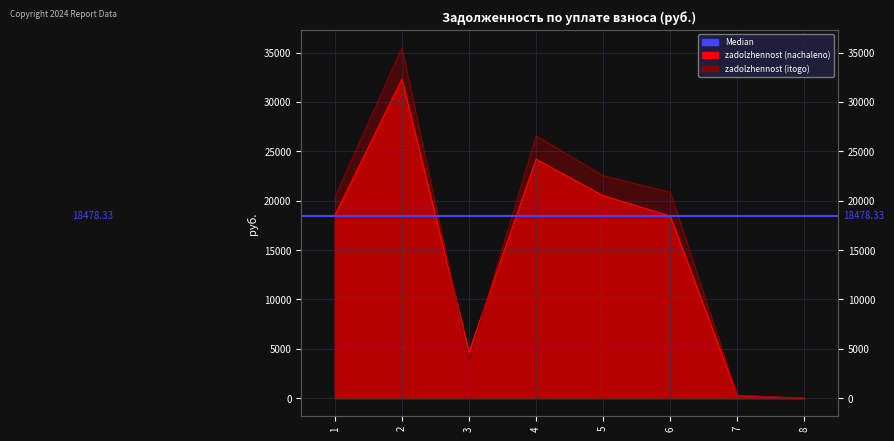

List the series in order of their overall mean, highest first.

zadolzhennost (itogo), zadolzhennost (nachaleno)